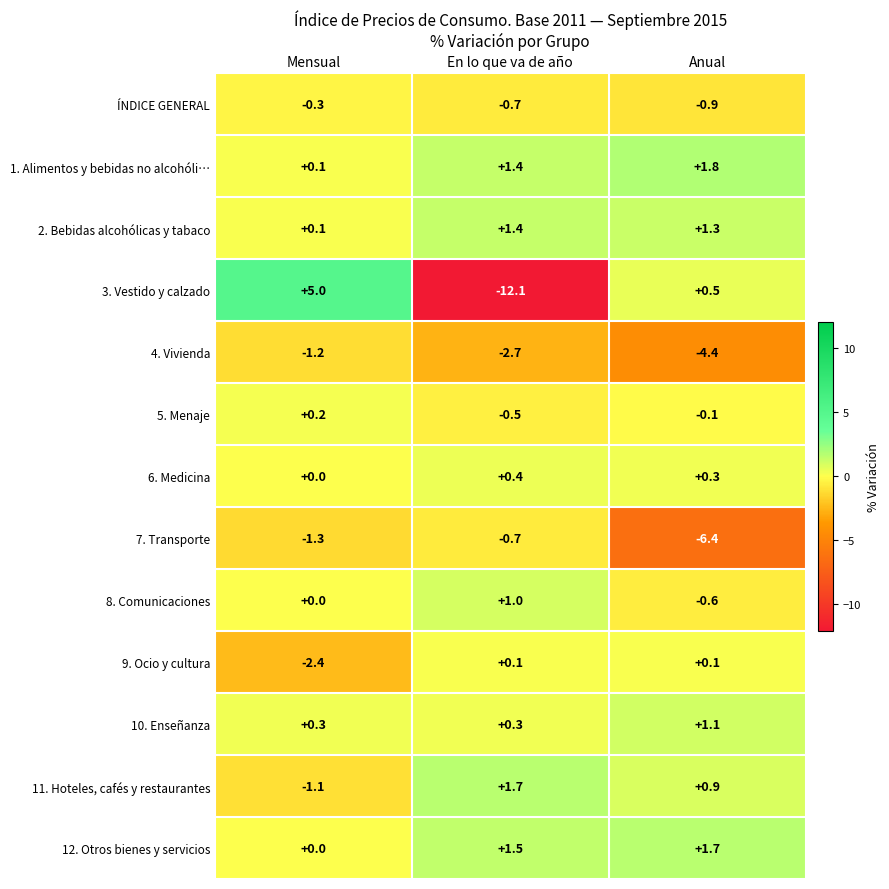

The ÍNDICE GENERAL series shows -0.7 at En lo que va de año. True or false?

True